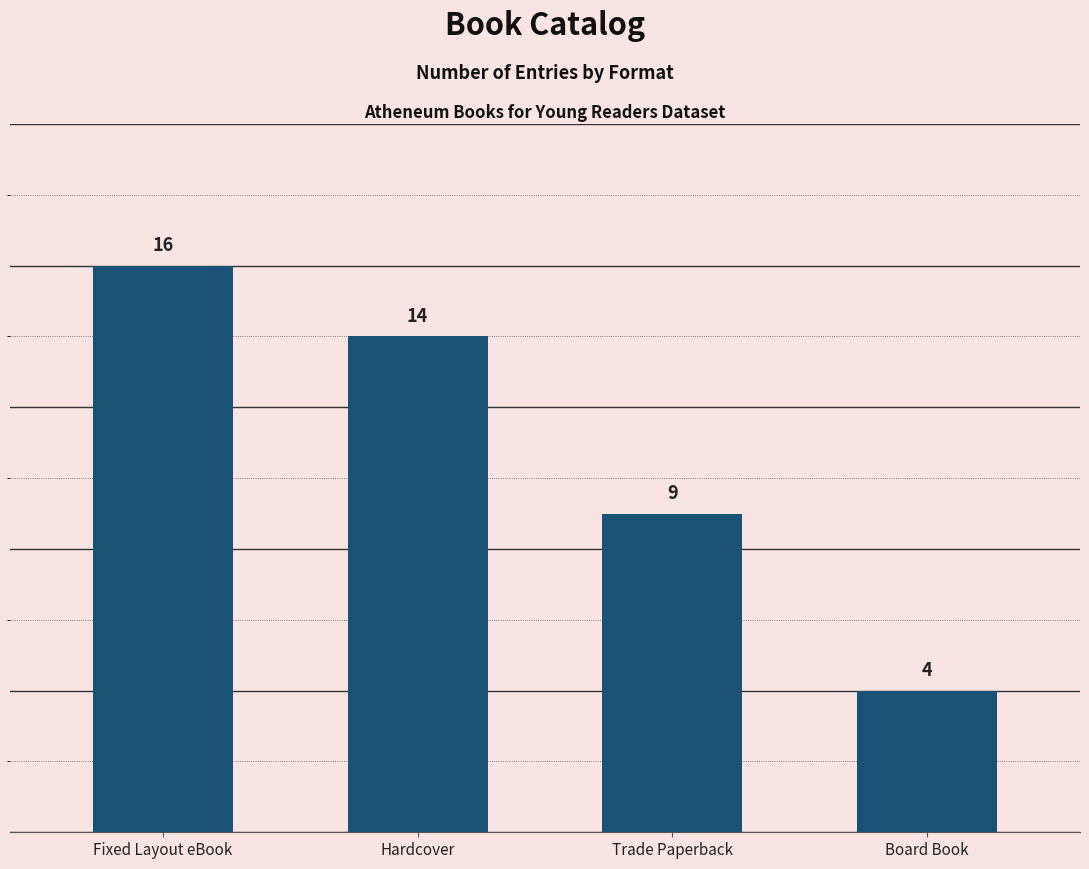

Rank the categories by value from lowest to highest.

Board Book, Trade Paperback, Hardcover, Fixed Layout eBook